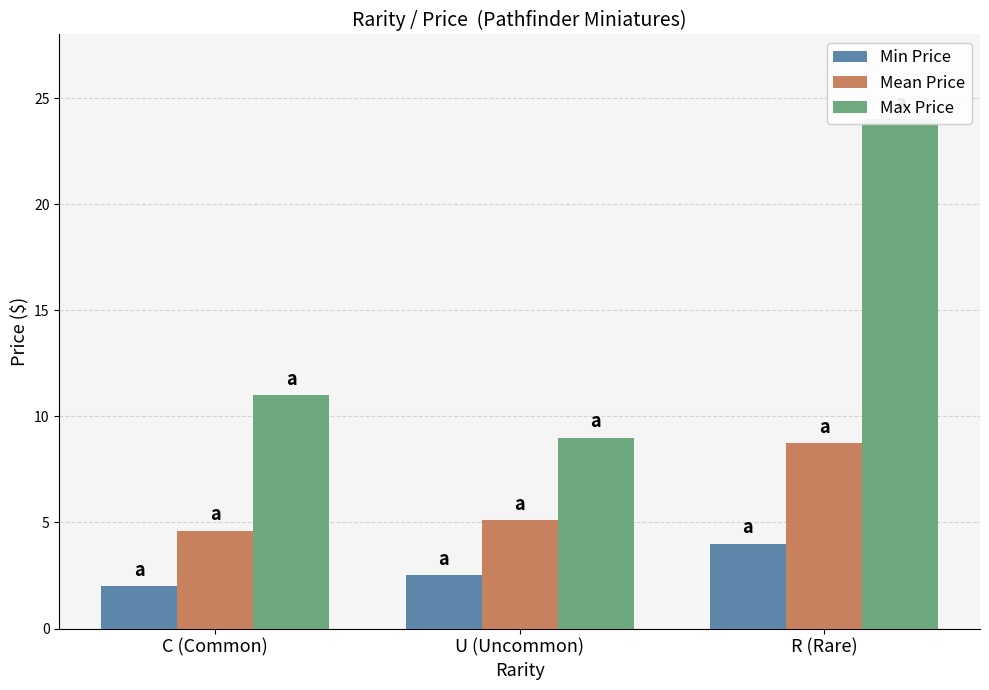

Are the bars horizontal?

No